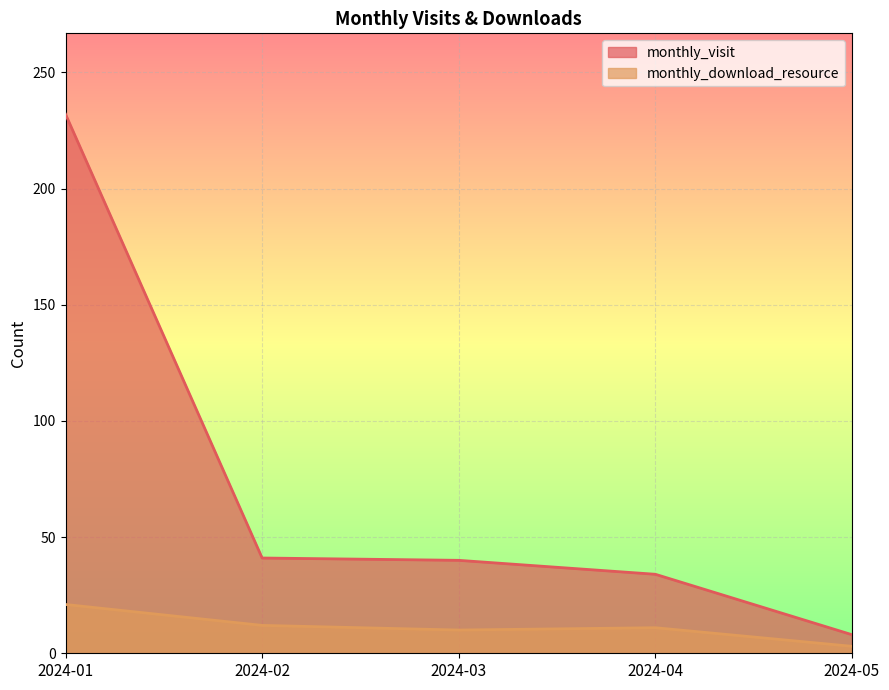

What is the sum of all monthly_download_resource values?

57